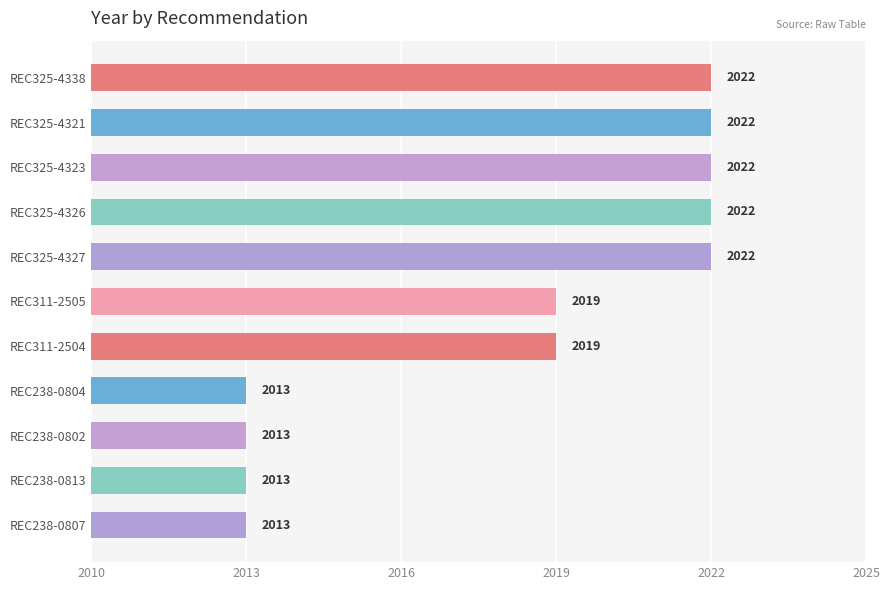

Which has a higher value, REC325-4323 or REC311-2505?

REC325-4323